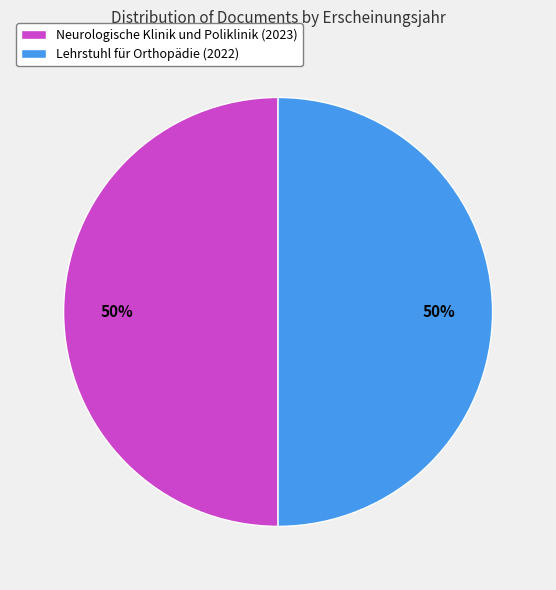

To the nearest percent, what portion does Lehrstuhl für Orthopädie (2022) represent?

50%